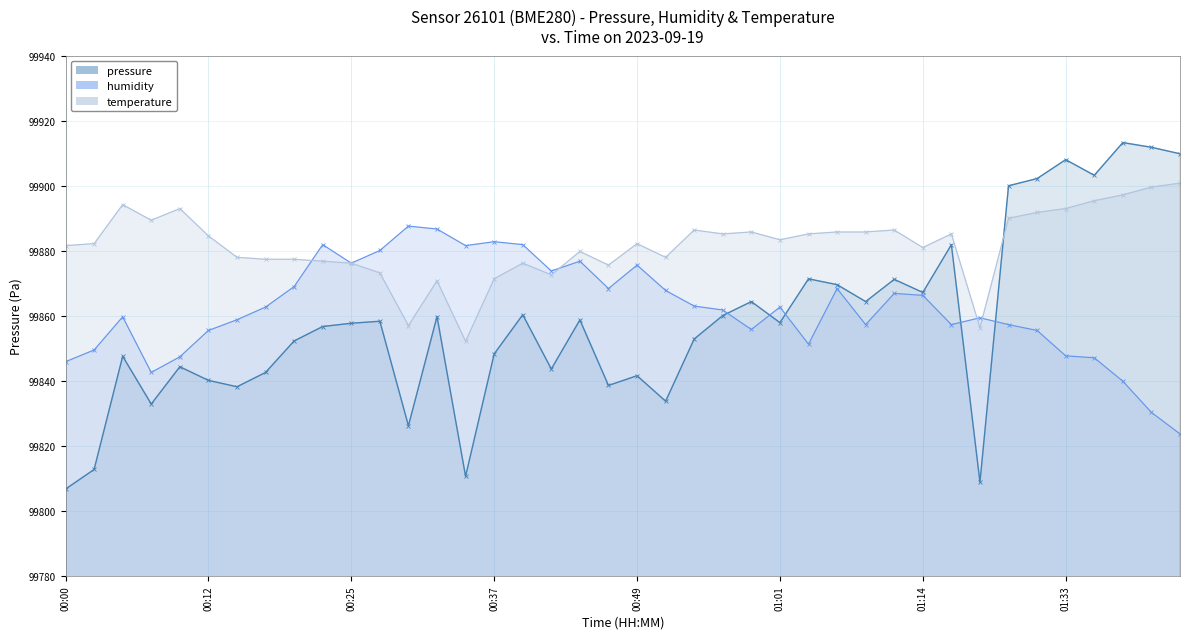

What is the total value across all series at 01:11?

299624.5